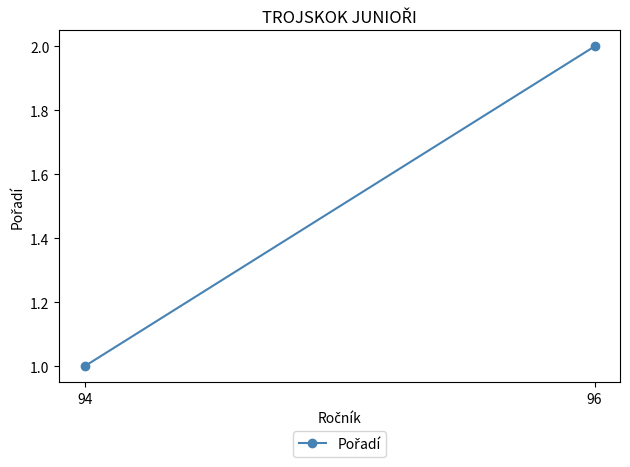

List the labels in order of value, largest first.

96, 94